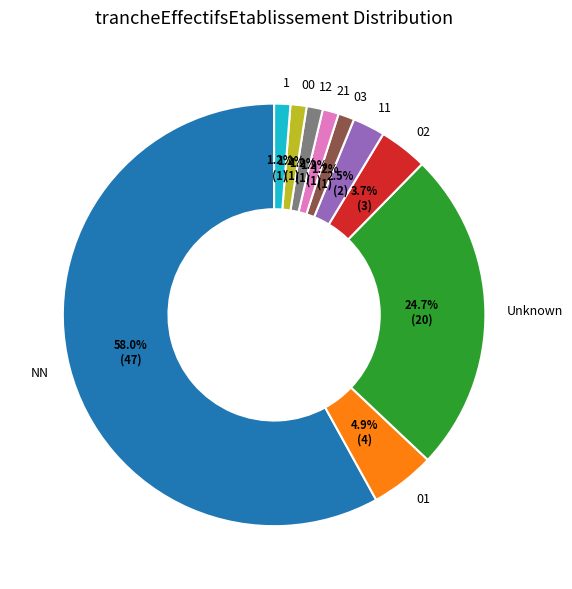

Which slice is the largest?

NN